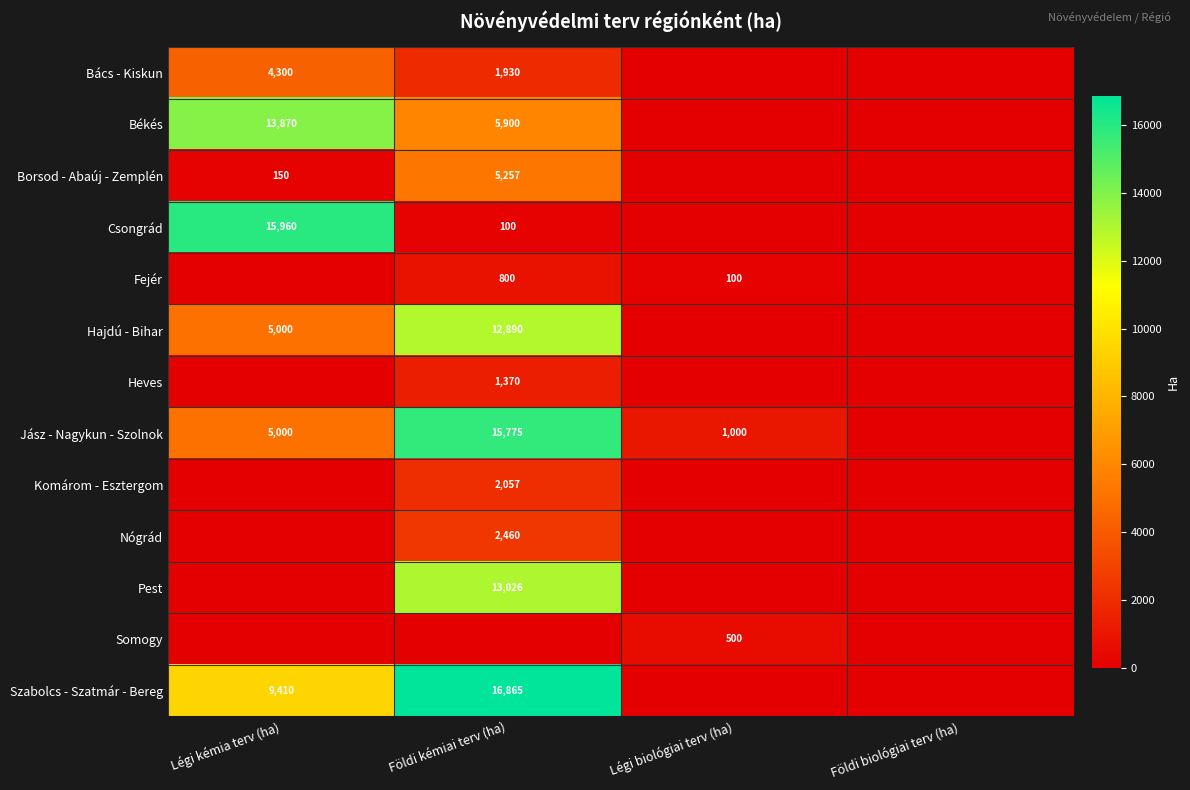

What is the maximum value shown in the chart?

16865